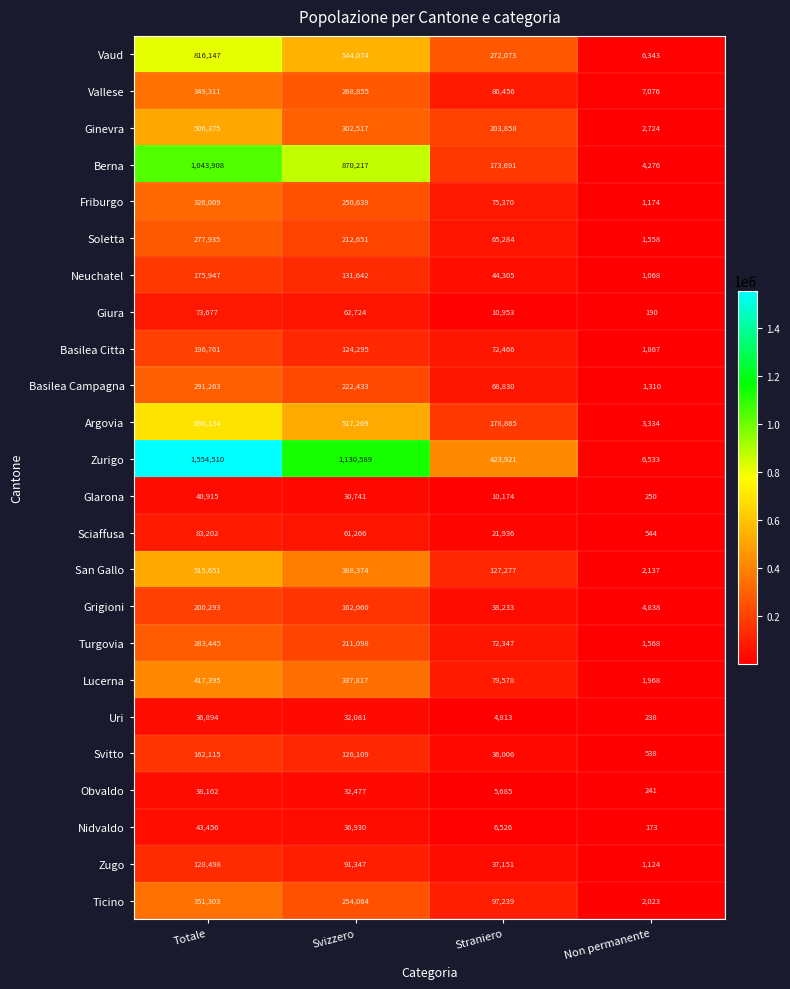

Where is Nidvaldo nearest to the value 21814?

Svizzero